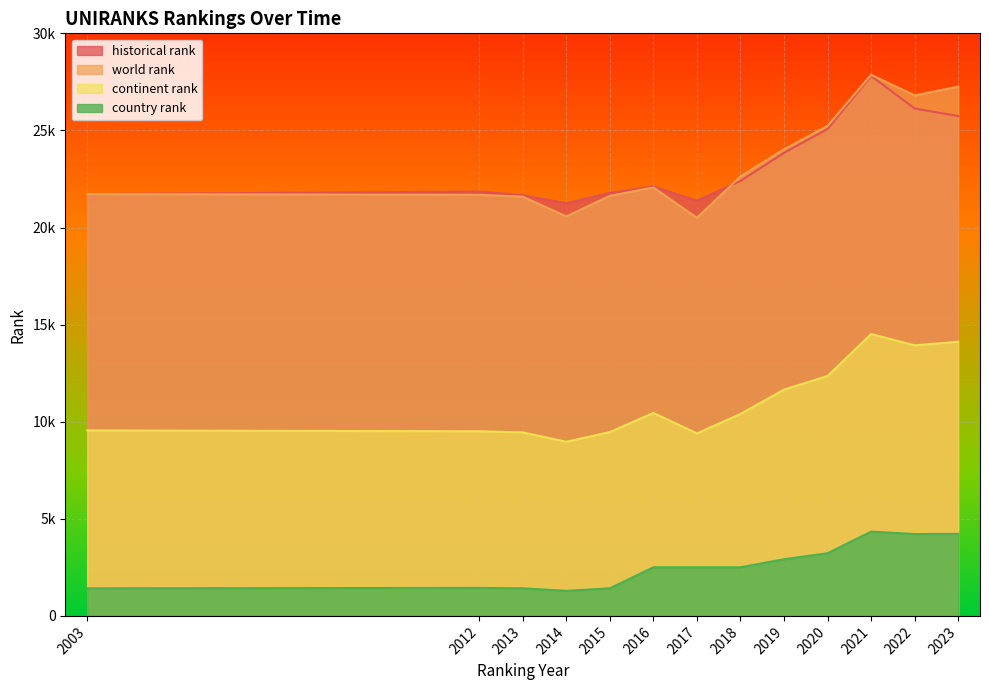

What is the sum of all continent rank values?

143760.0